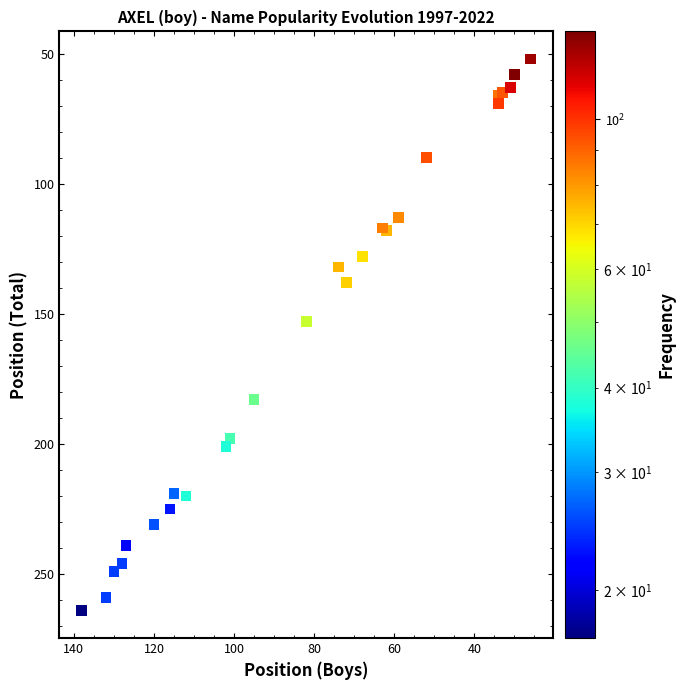

What Y value in the scatter plot is closest to 158?

153